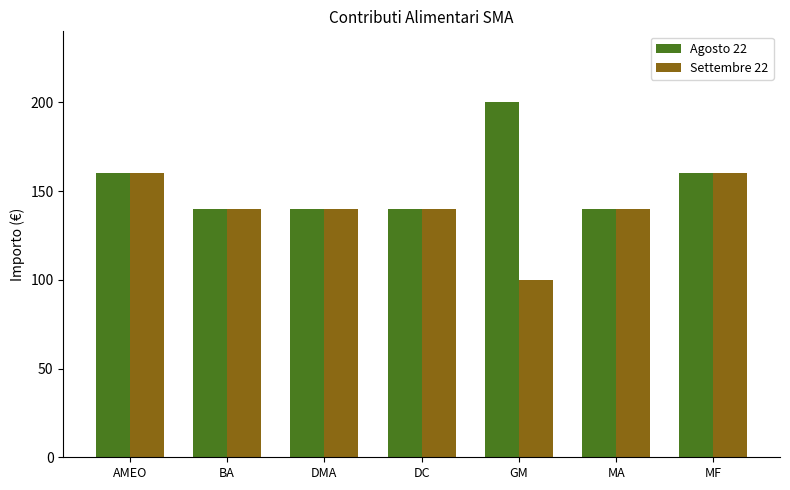

What is the label of the 6th bar from the right?

BA